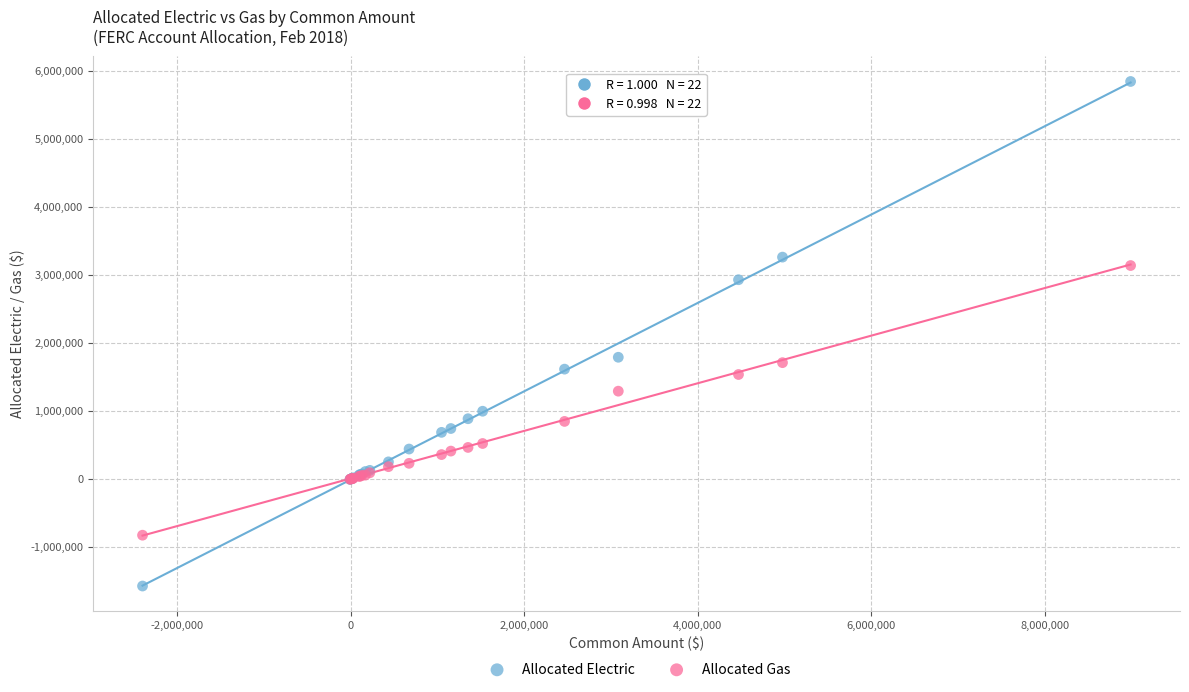

What are all the series names shown in the legend?

Allocated Electric, Allocated Gas